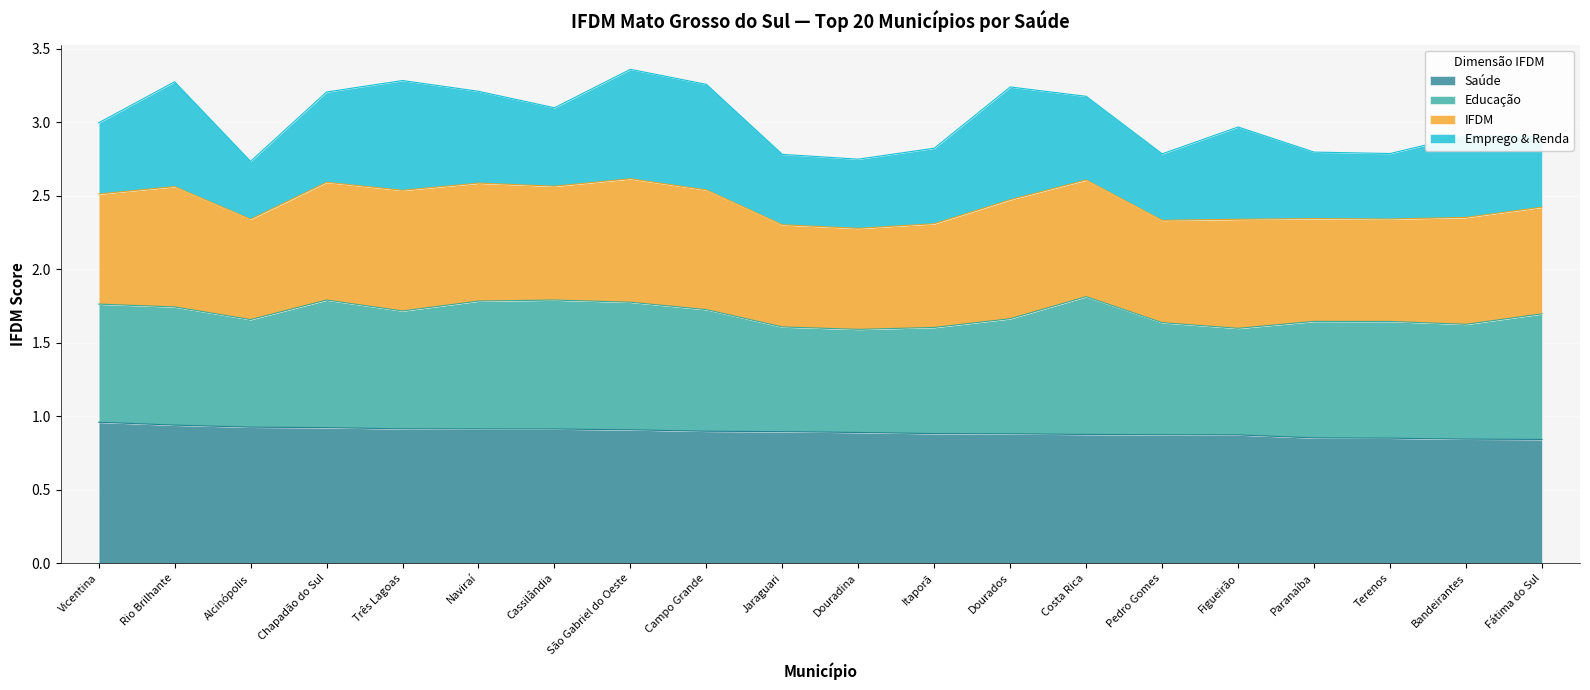

What are all the series names shown in the legend?

Saúde, Educação, IFDM, Emprego & Renda